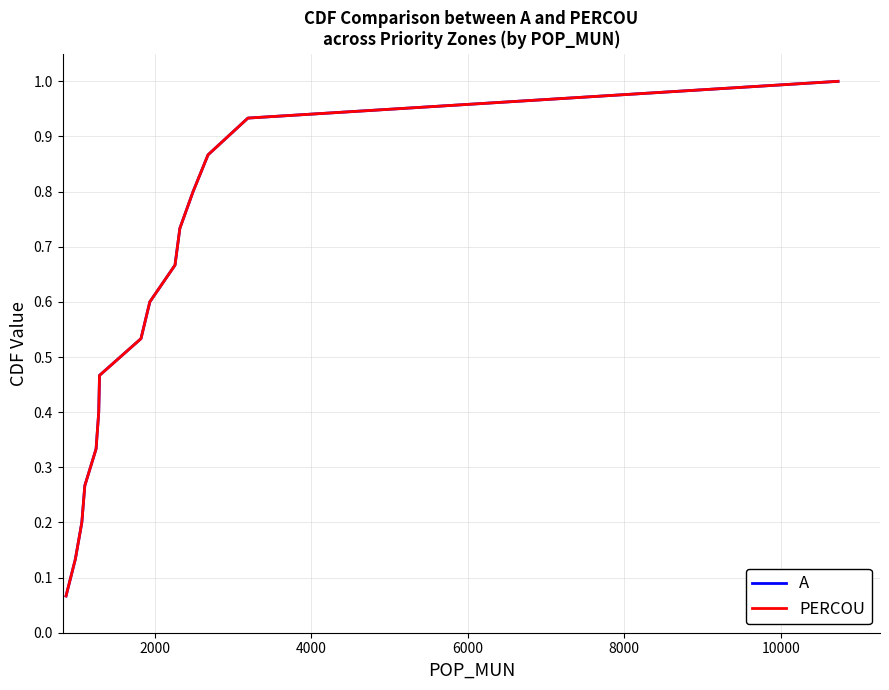

Is this an area chart (filled region under the line)?

No